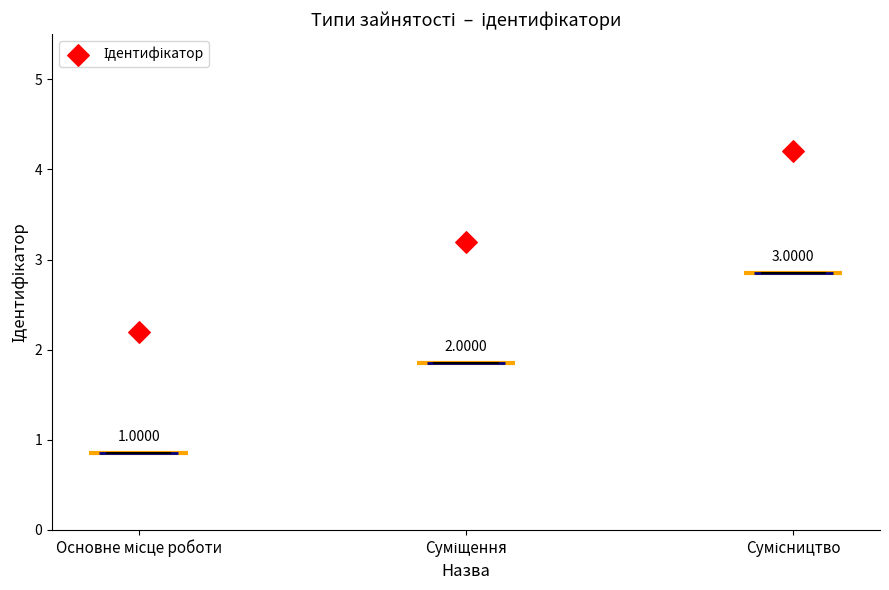

What is the change in value from Основне місце роботи to Суміщення?

+1.0